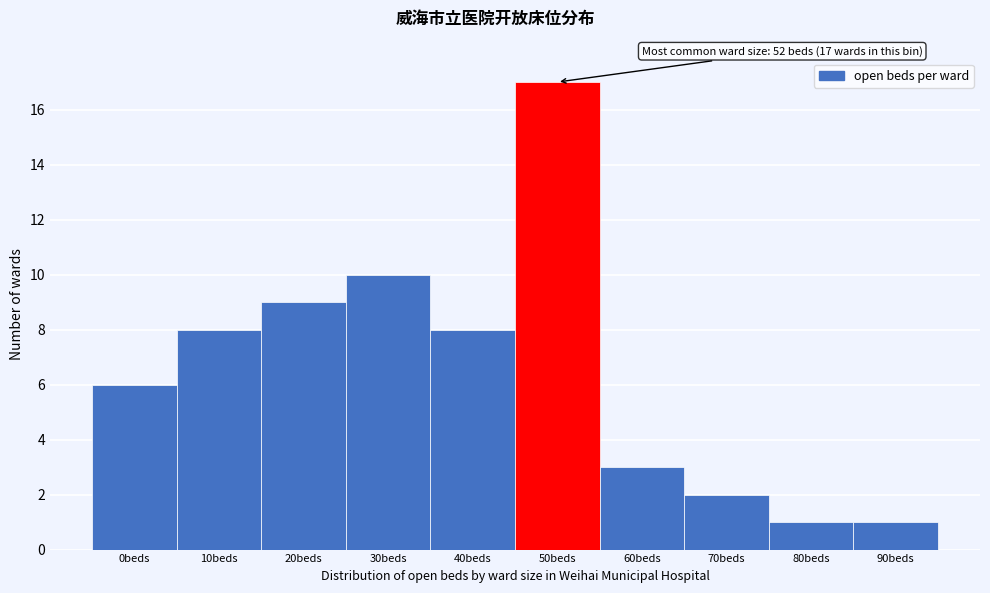

Reading right to left, extract all data points from this chart.

90beds=1	80beds=1	70beds=2	60beds=3	50beds=17	40beds=8	30beds=10	20beds=9	10beds=8	0beds=6